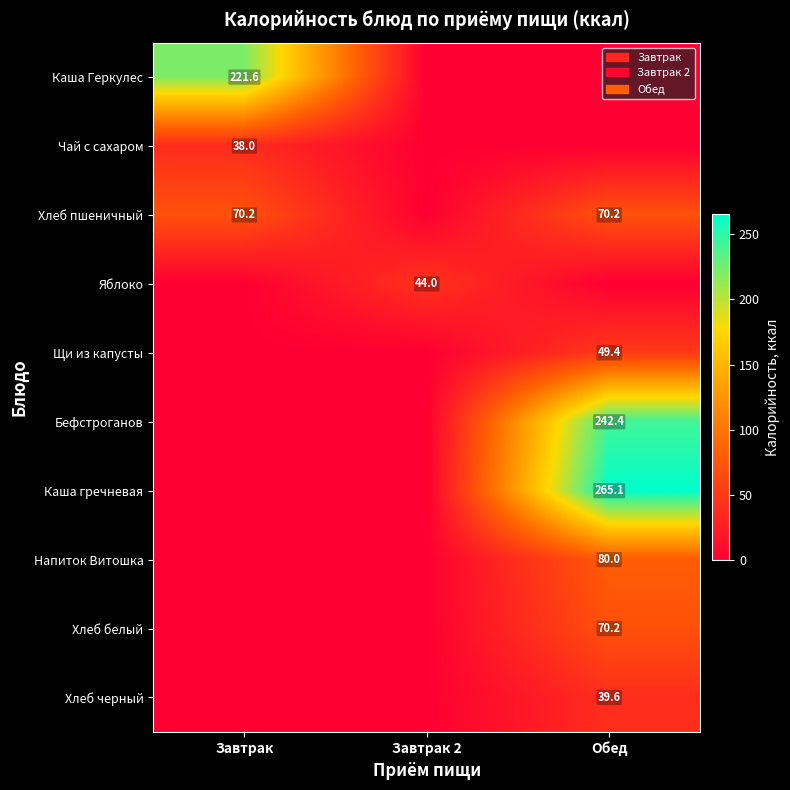

The value of Щи из капусты at Обед is 49.4. True or false?

True